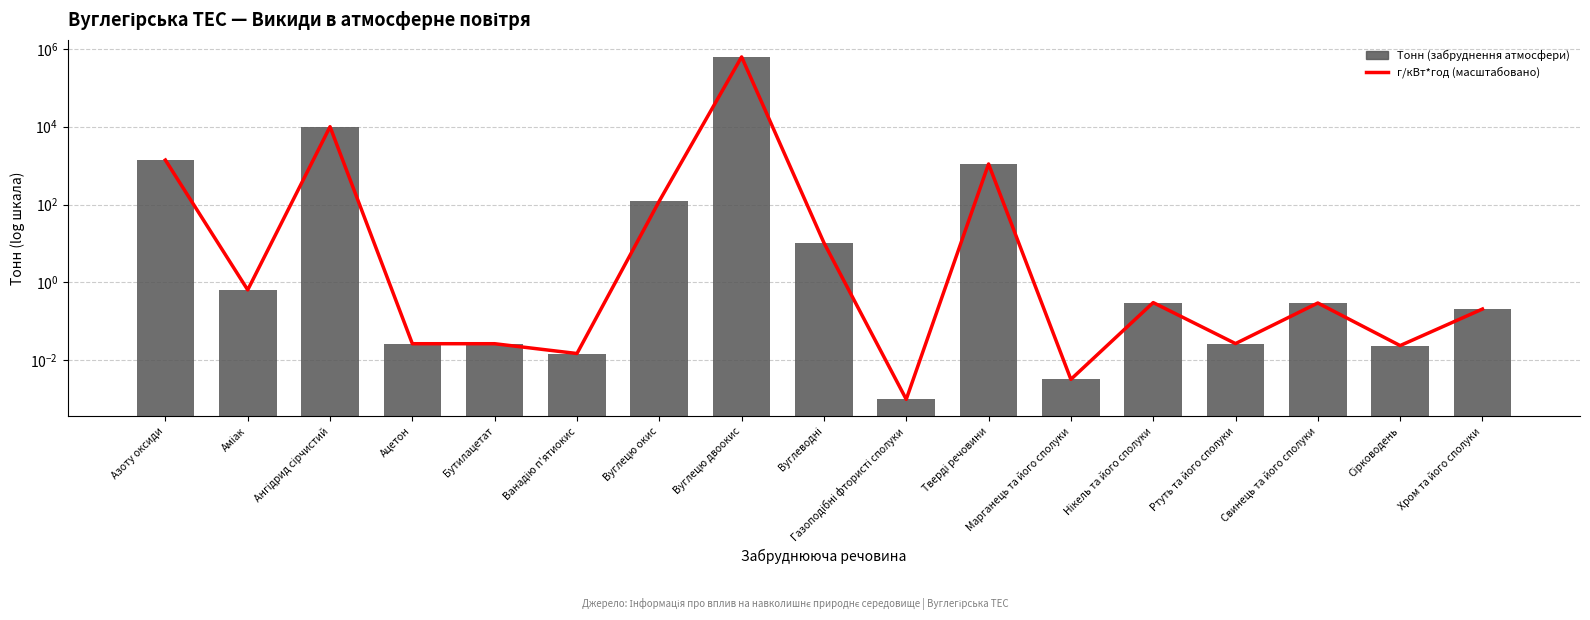

Which series changed the most between Тверді речовини and Нікель та його сполуки?

Тонн (забруднення атмосфери)